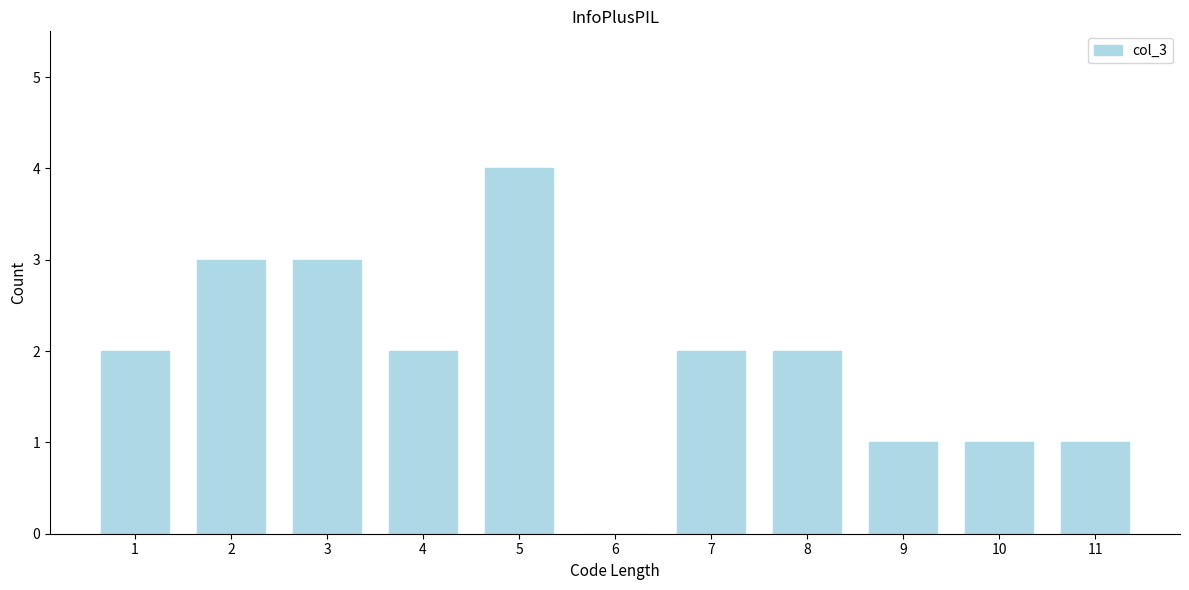

Reading right to left, extract all data points from this chart.

11=1	10=1	9=1	8=2	7=2	6=0	5=4	4=2	3=3	2=3	1=2